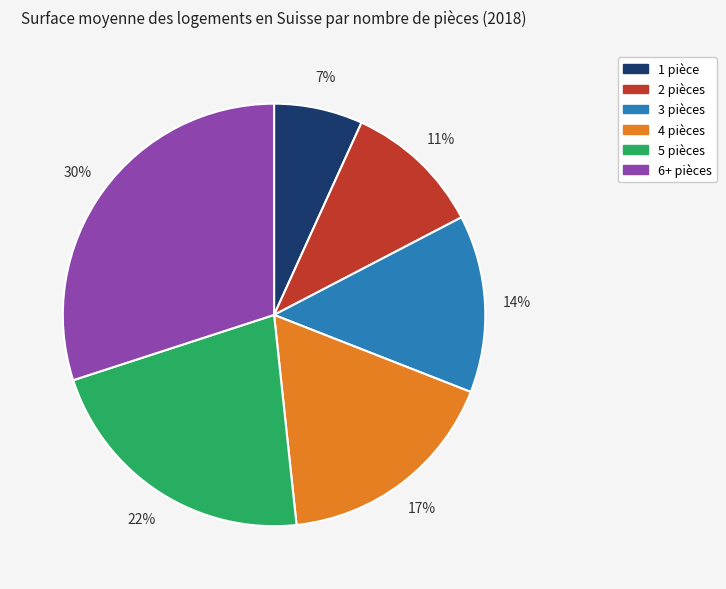

Does 3 pièces account for over 50% of the chart?

No